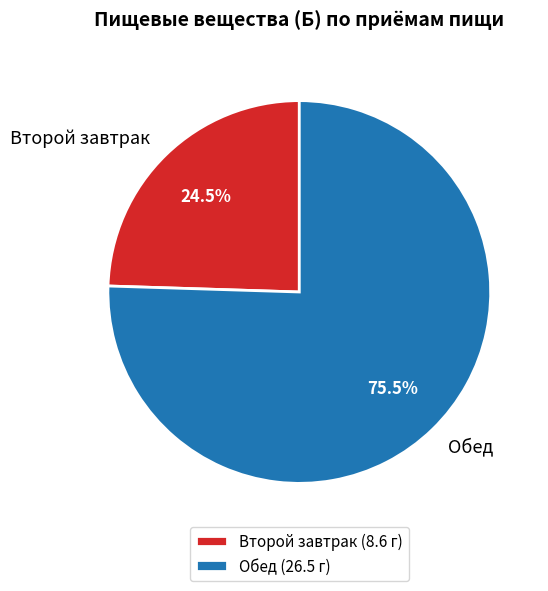

To the nearest percent, what is the average slice percentage?

50%